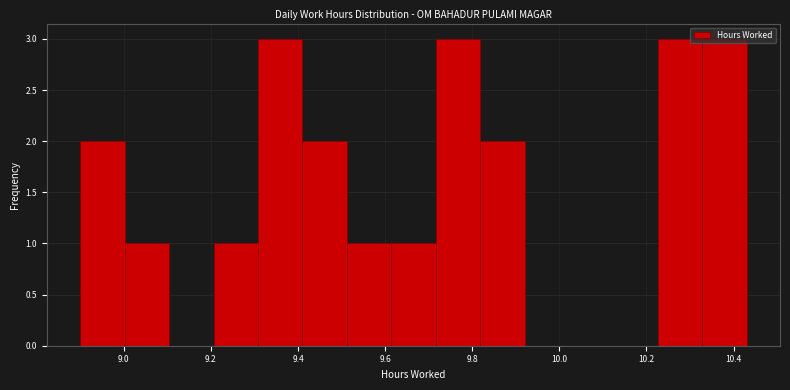

What is the height of the bar covering 9.818 to 9.920 on the x-axis? Neither the bar edges nor the heights are printed on the chart, so give them approximately, as read against the axes.

2